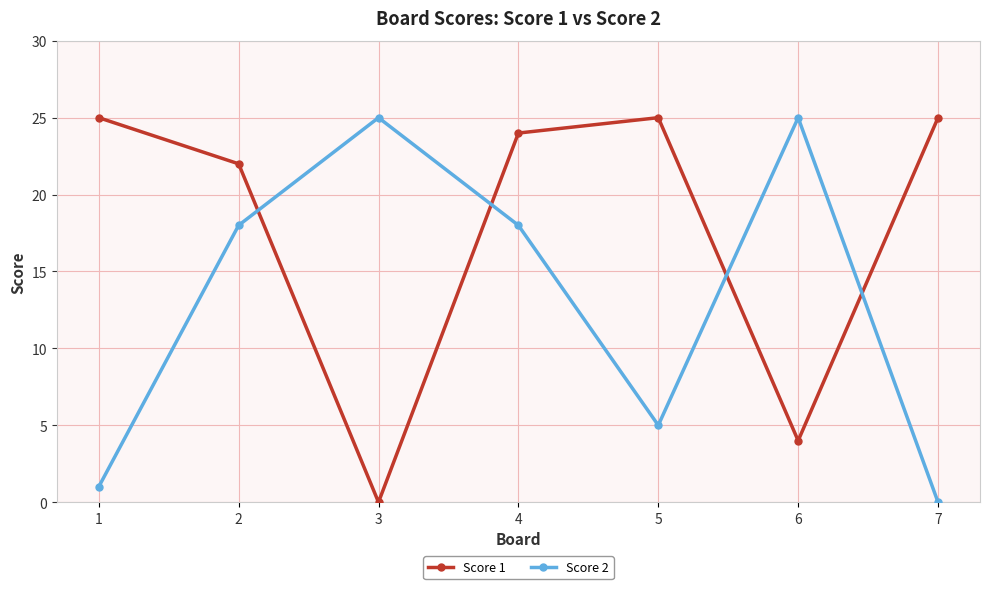

List the series in order of their overall mean, highest first.

Score 1, Score 2